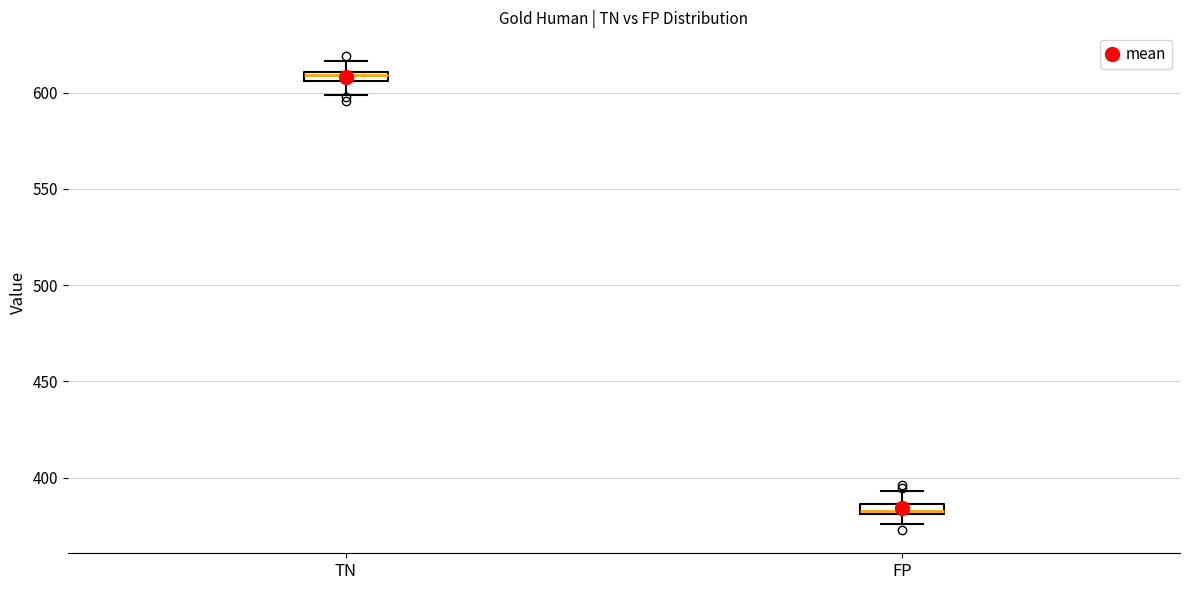

Where does the upper whisker of the box for TN end on the y-axis? The values are not printed on the chart, so give them approximately, as read against the axis.

615